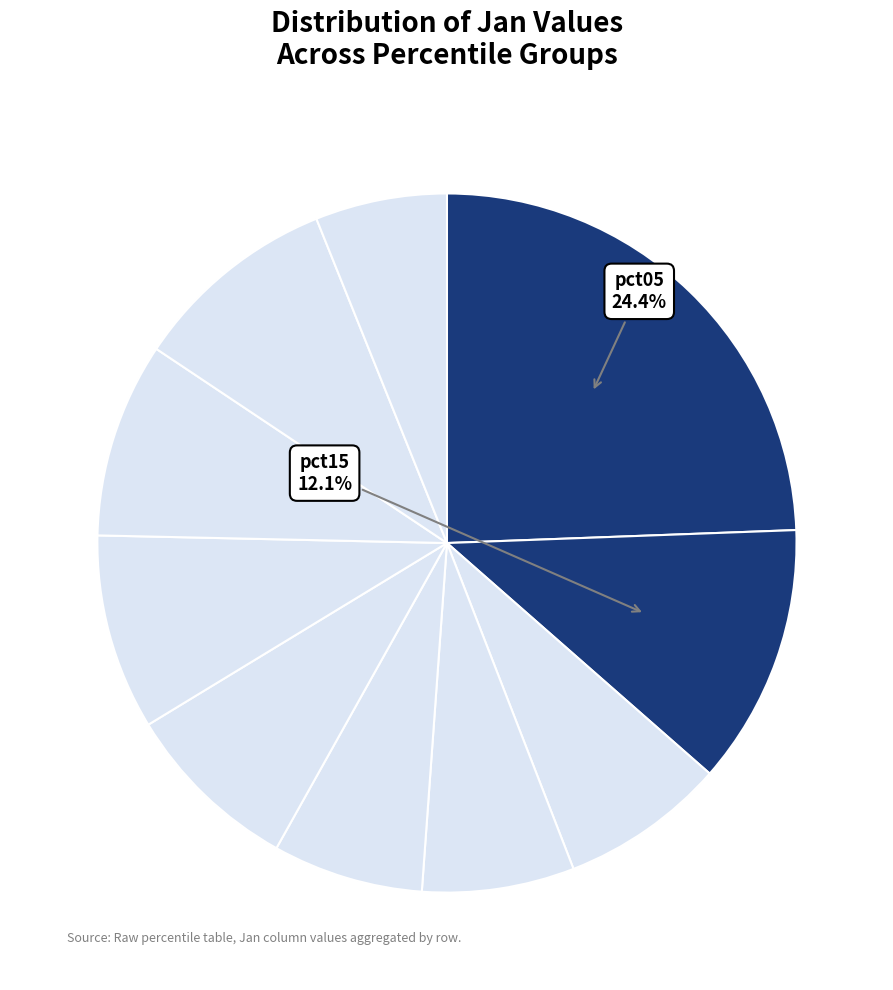

To the nearest percent, what is the difference between the largest and smallest slice percentages?

18%